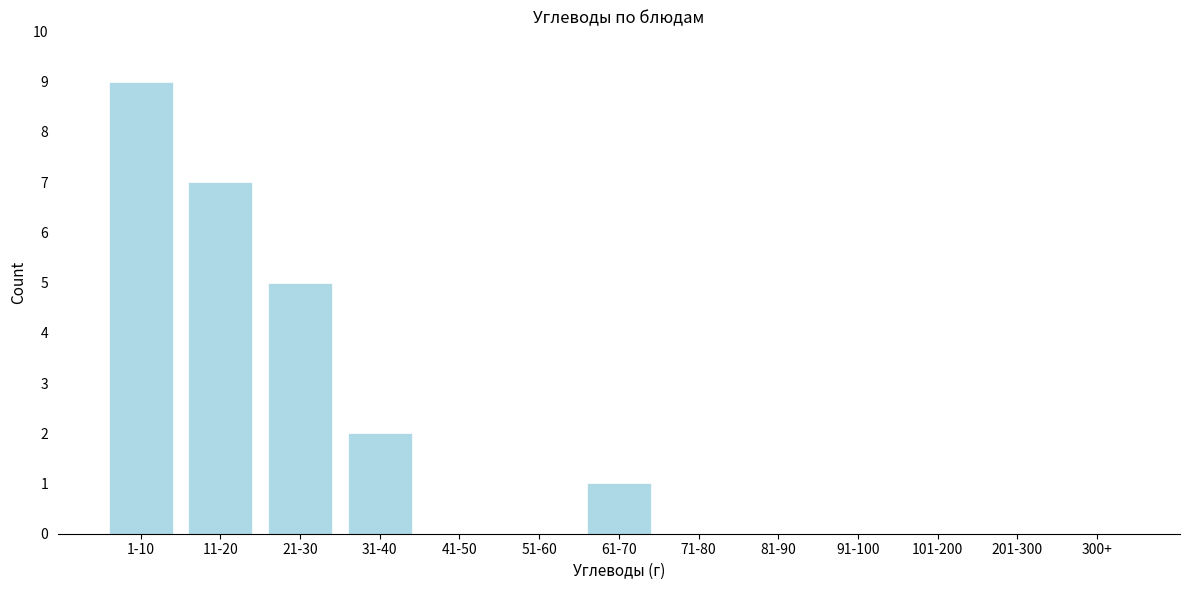

Reading left to right, transcribe all the data shown in this chart.

1-10=9	11-20=7	21-30=5	31-40=2	41-50=0	51-60=0	61-70=1	71-80=0	81-90=0	91-100=0	101-200=0	201-300=0	300+=0